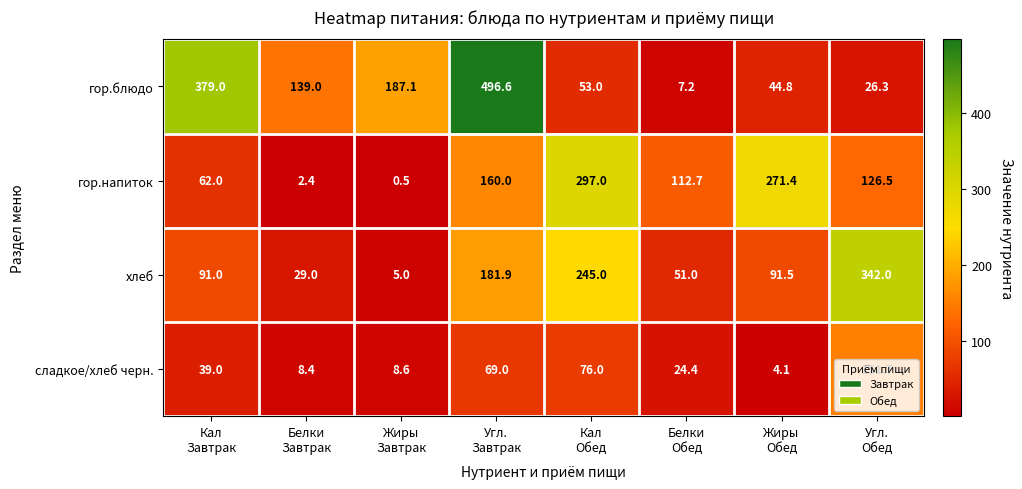

How many distinct data groups are displayed?

4